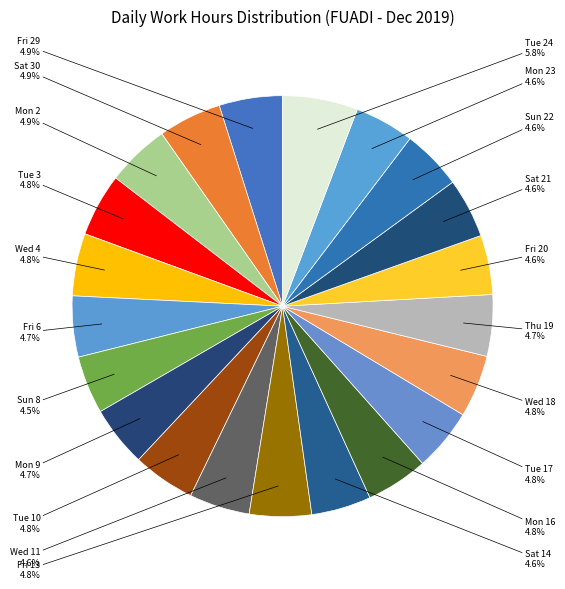

Is there a majority slice in this chart?

No